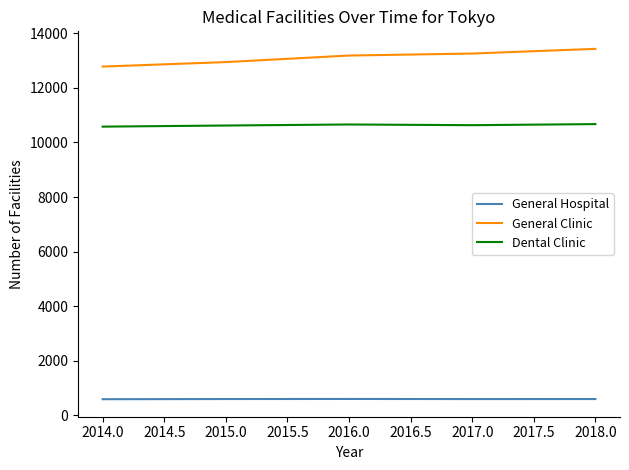

Rank the series by their maximum value, from lowest to highest.

General Hospital, Dental Clinic, General Clinic